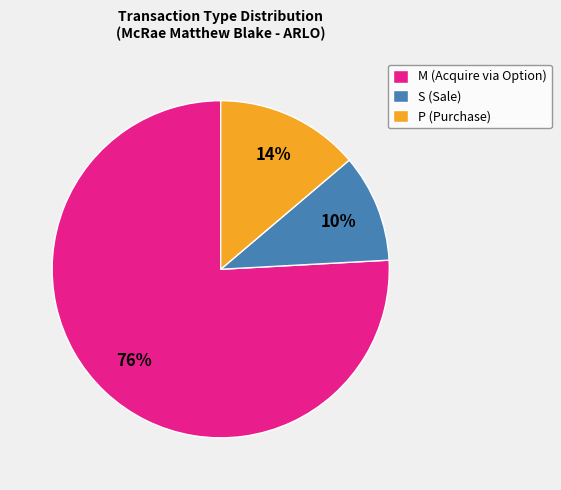

What percentage is the P (Purchase) slice, to the nearest percent?

14%